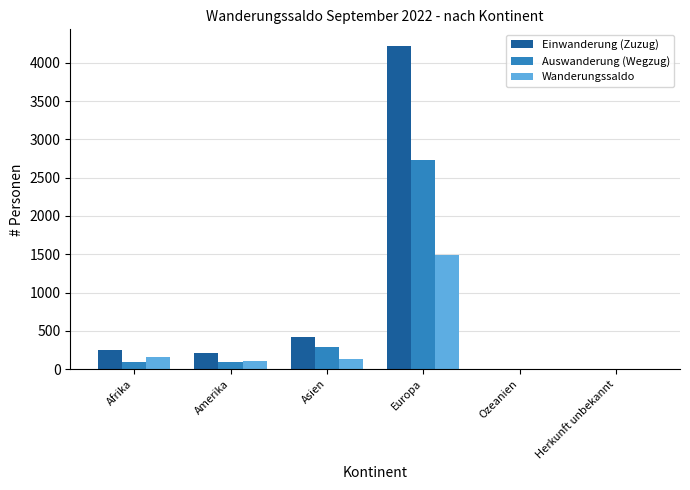

The Einwanderung (Zuzug) series shows 424 at Asien. True or false?

True